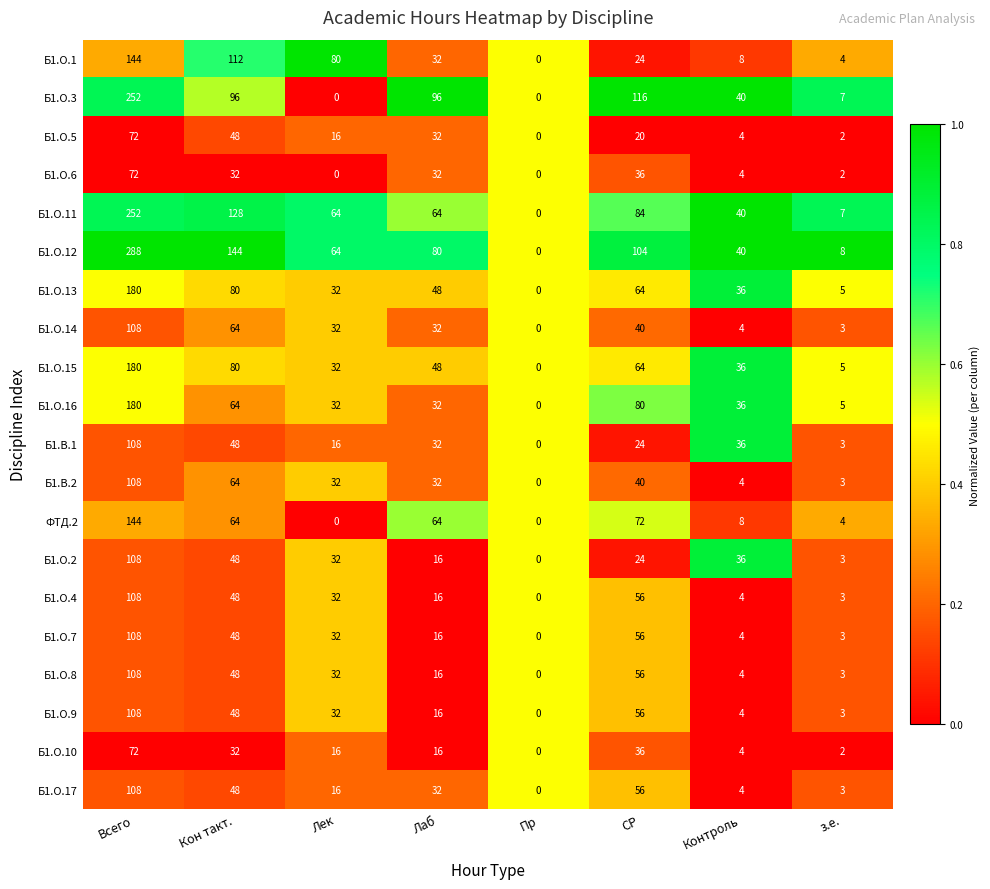

The value of Б1.О.15 at Контроль is 56. True or false?

False